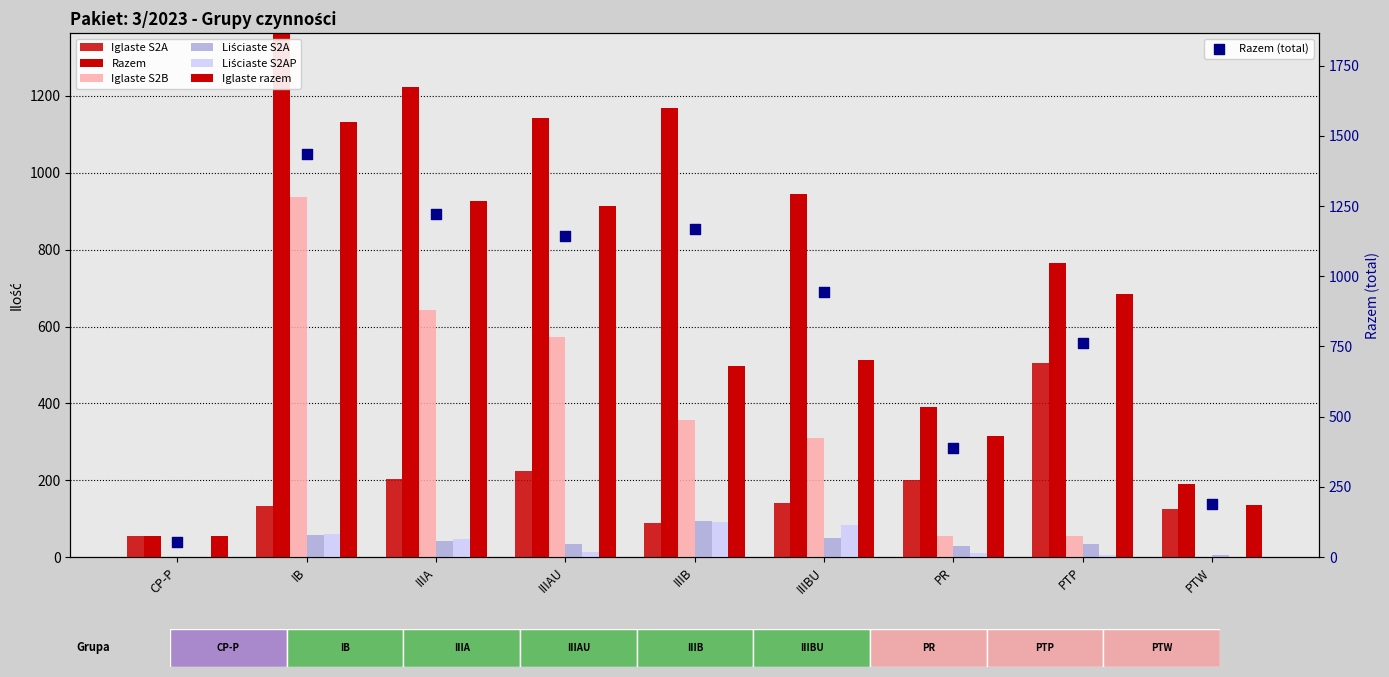

Is the value of Iglaste S2B at IB greater than the value of Iglaste S2A at IB?

Yes